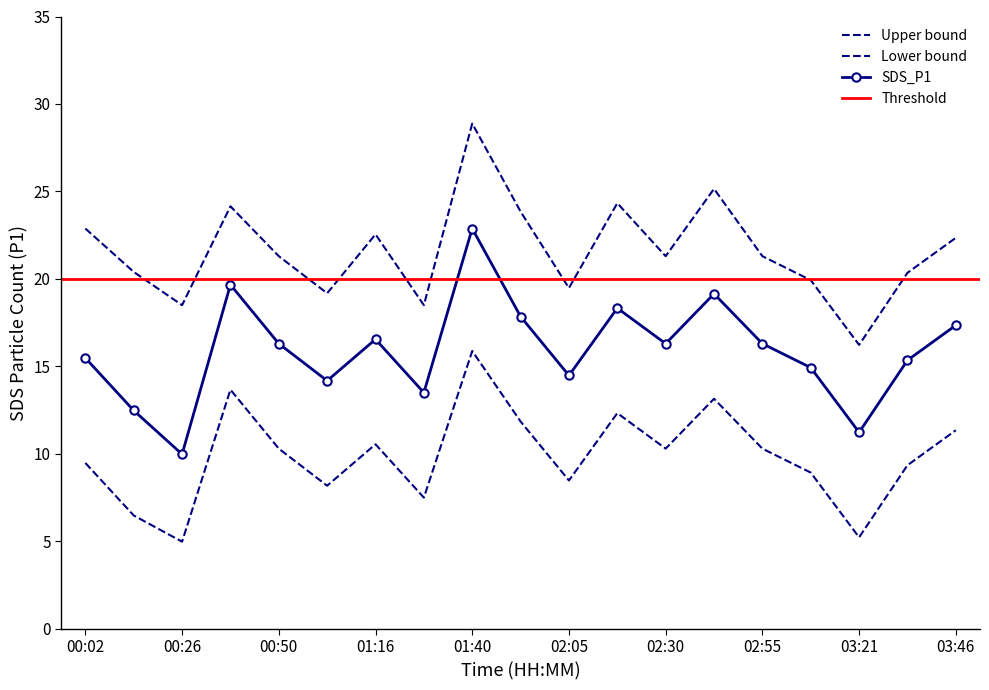

The SDS_P1_upper series shows 21.3 at 02:55. True or false?

True